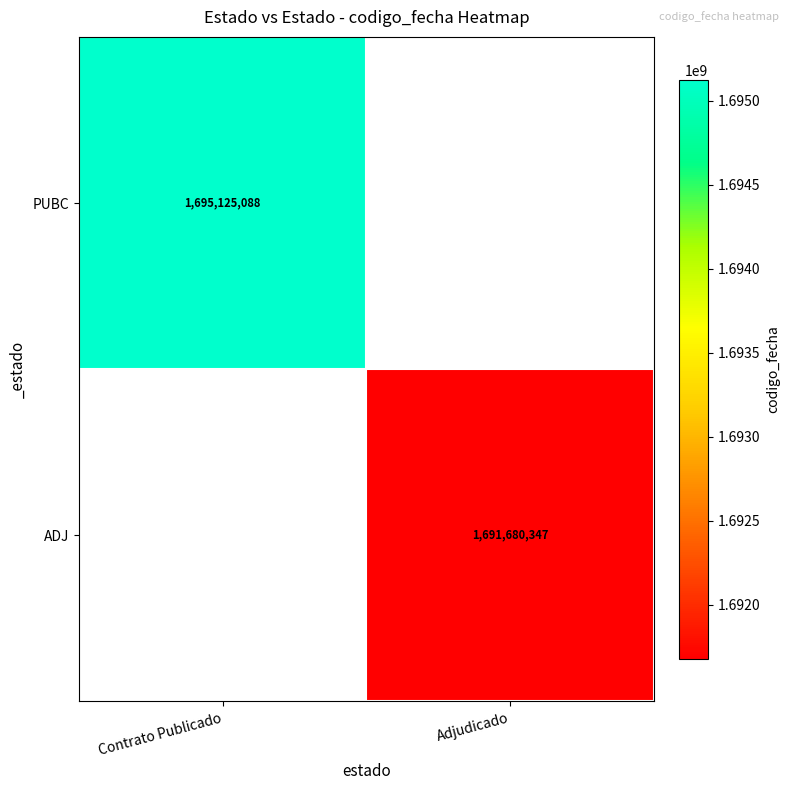

Which category has the lowest value across all series?

Adjudicado